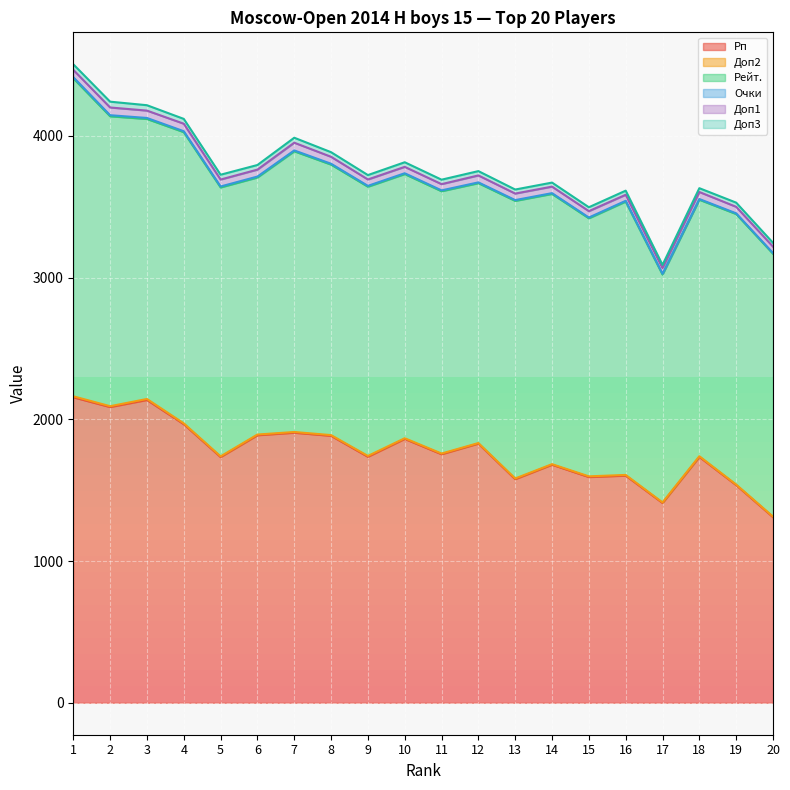

How many values in the Рейт. series exceed 1907?

9